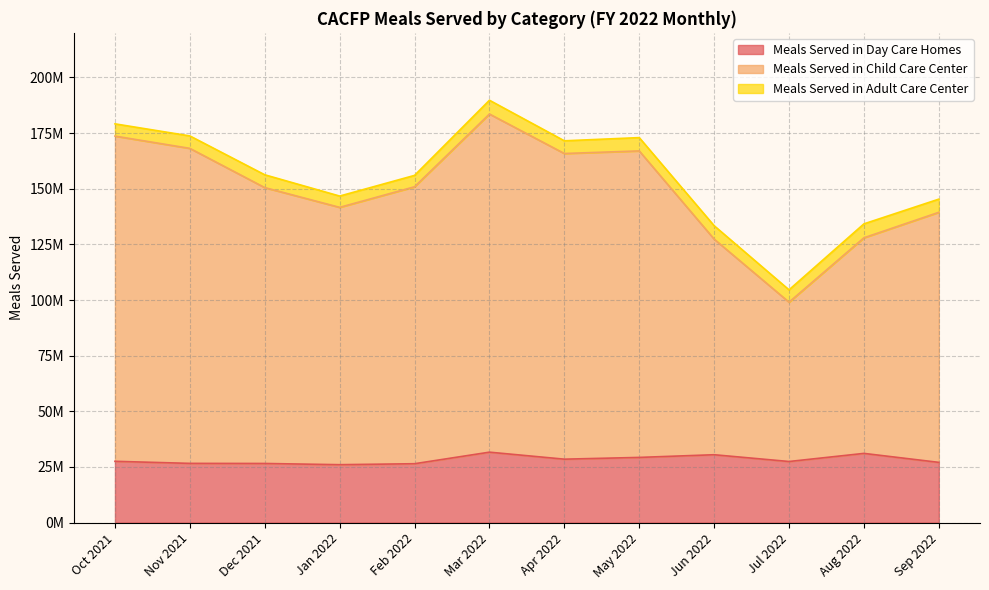

What is the minimum value shown in the chart?

26027905